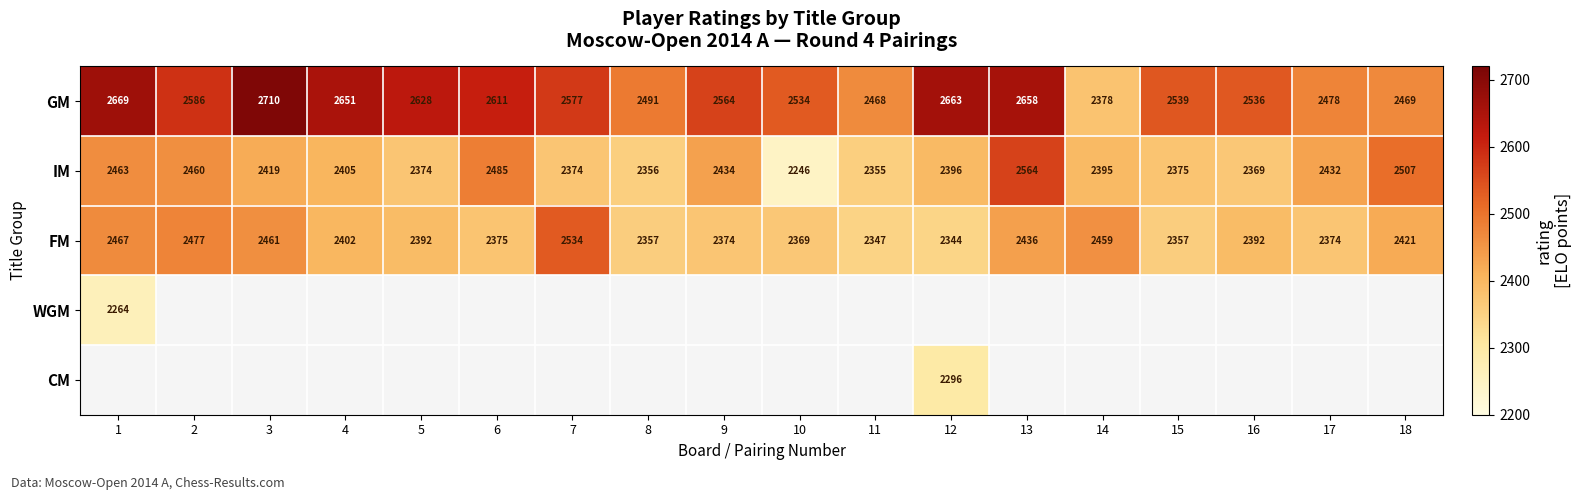

What is the smallest value displayed?

2246.0